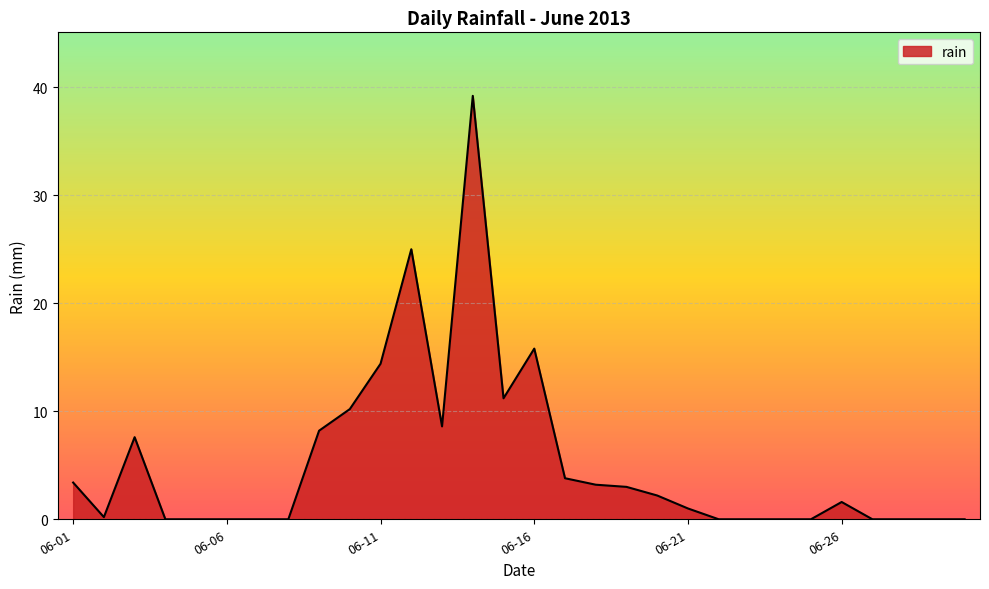

What is the greatest value displayed?

39.2